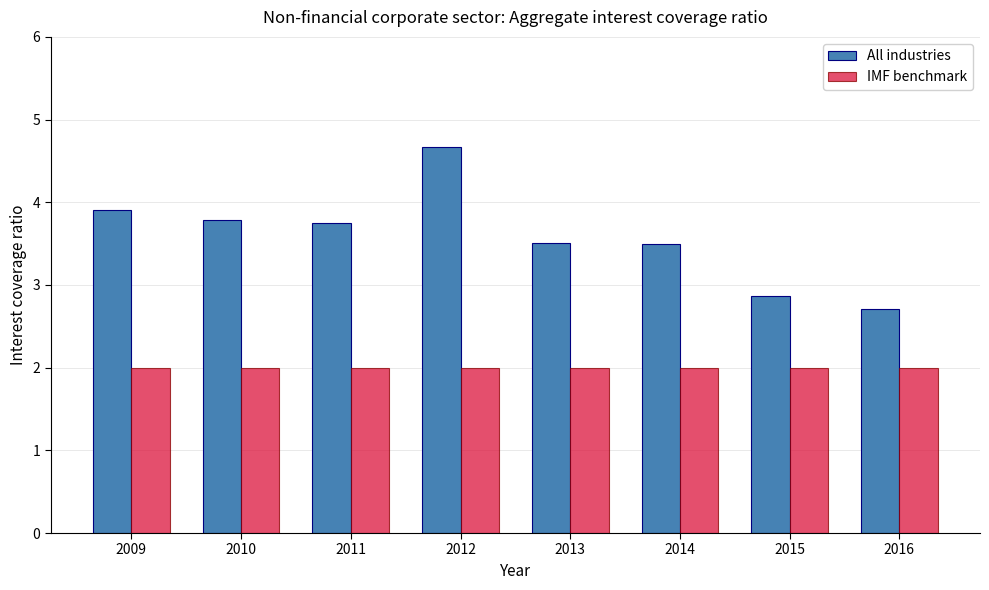

What is the value of the All industries bar at the 8th from the left?

2.7